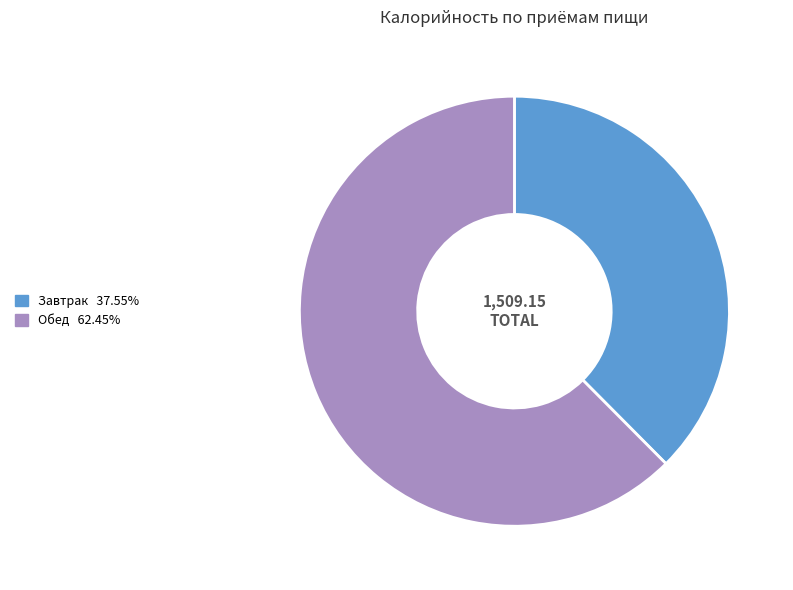

Does any single category account for the majority?

Yes